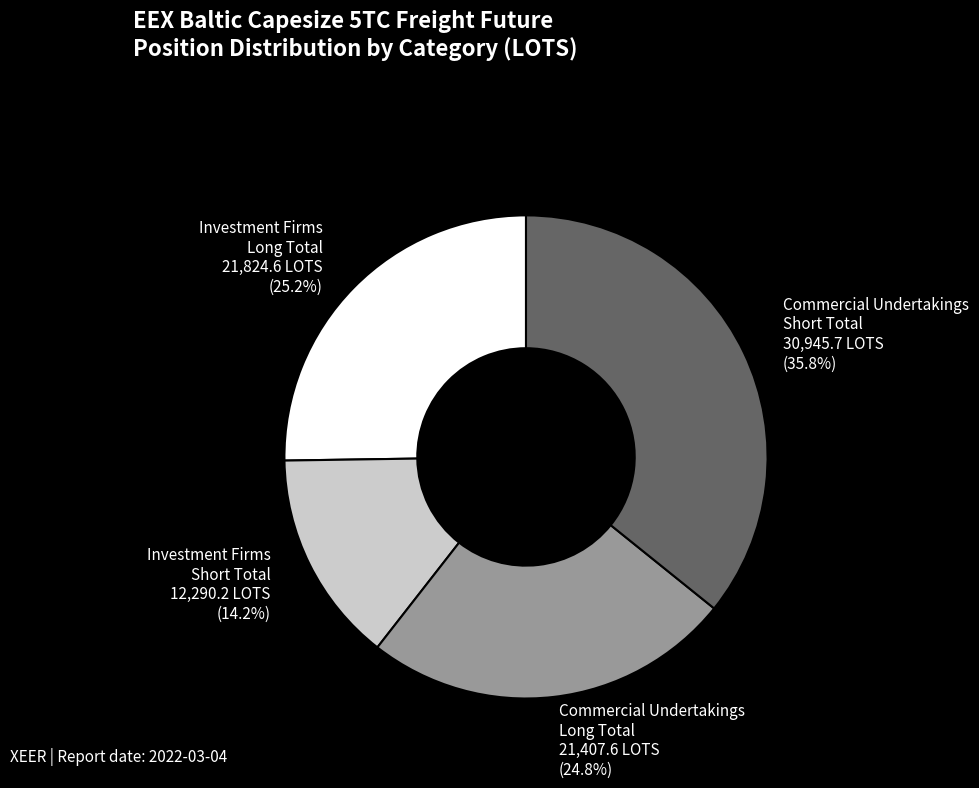

Is the sum of Commercial Undertakings Long Total and Commercial Undertakings Short Total greater than half?

Yes